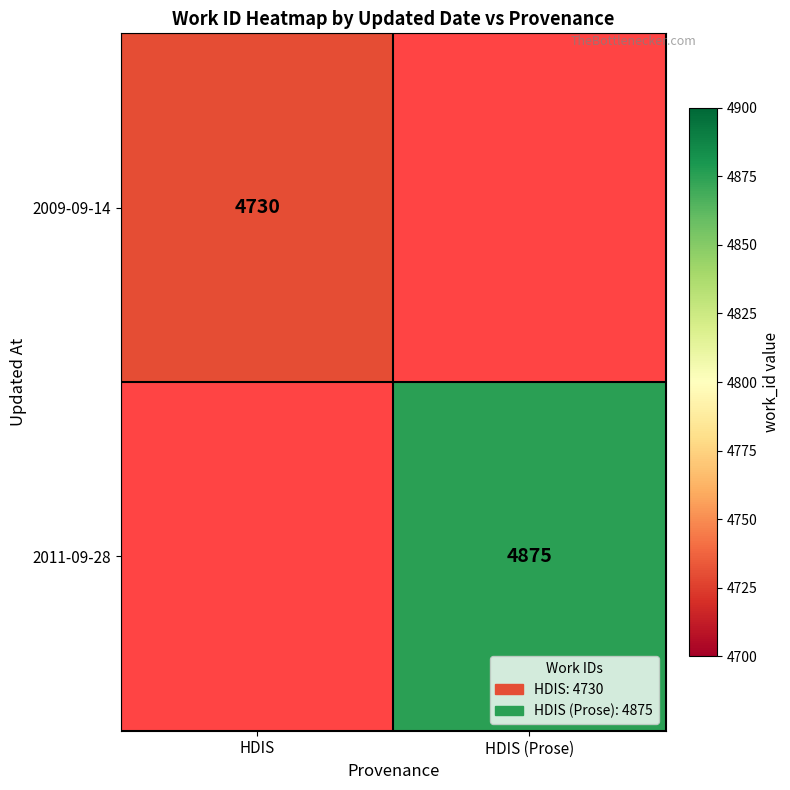

The value of 2011-09-28 at HDIS (Prose) is 8759.4. True or false?

False